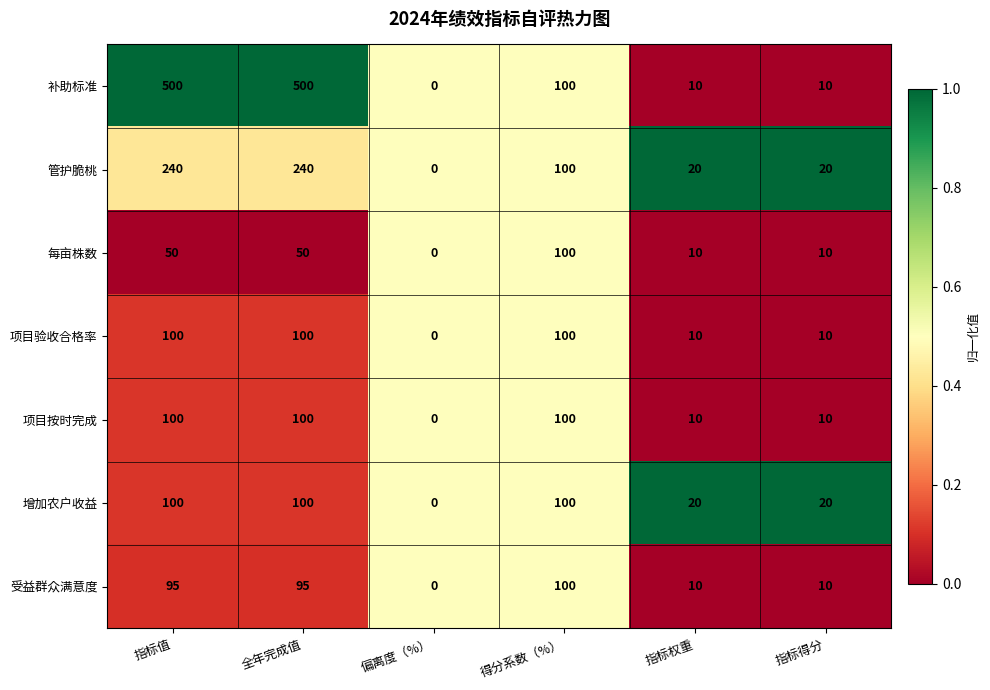

Which series has the largest range (max minus min)?

补助标准